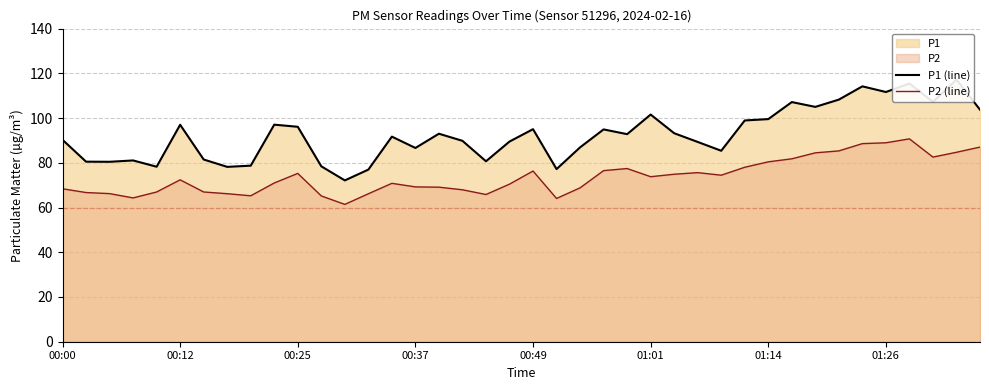

At how many categories does at least one series exceed 96?

15